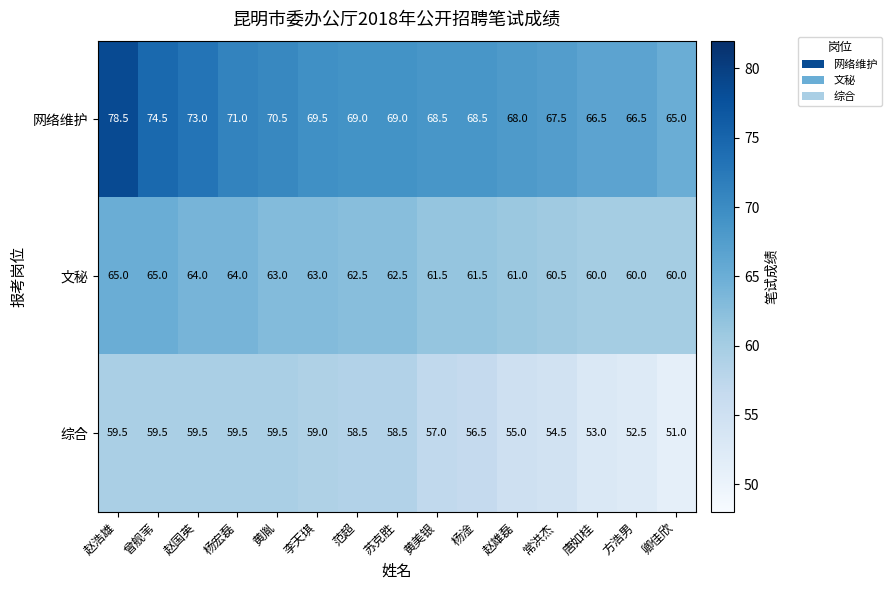

Where is 综合 nearest to the value 55?

赵雄磊